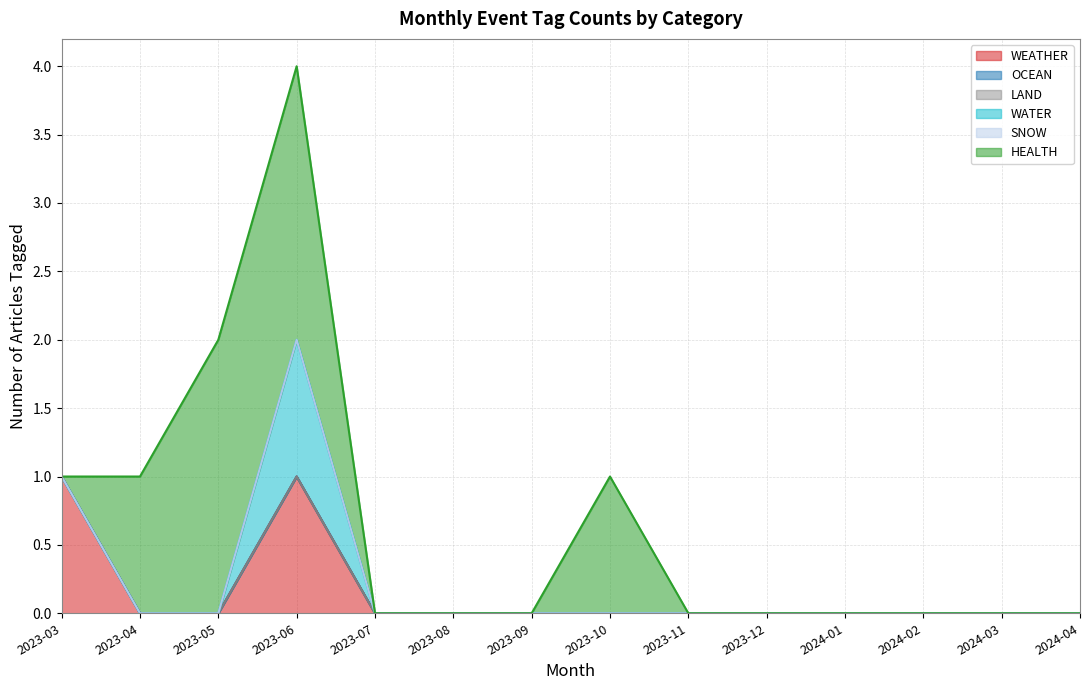

What are all the series names shown in the legend?

WEATHER, OCEAN, LAND, WATER, SNOW, HEALTH